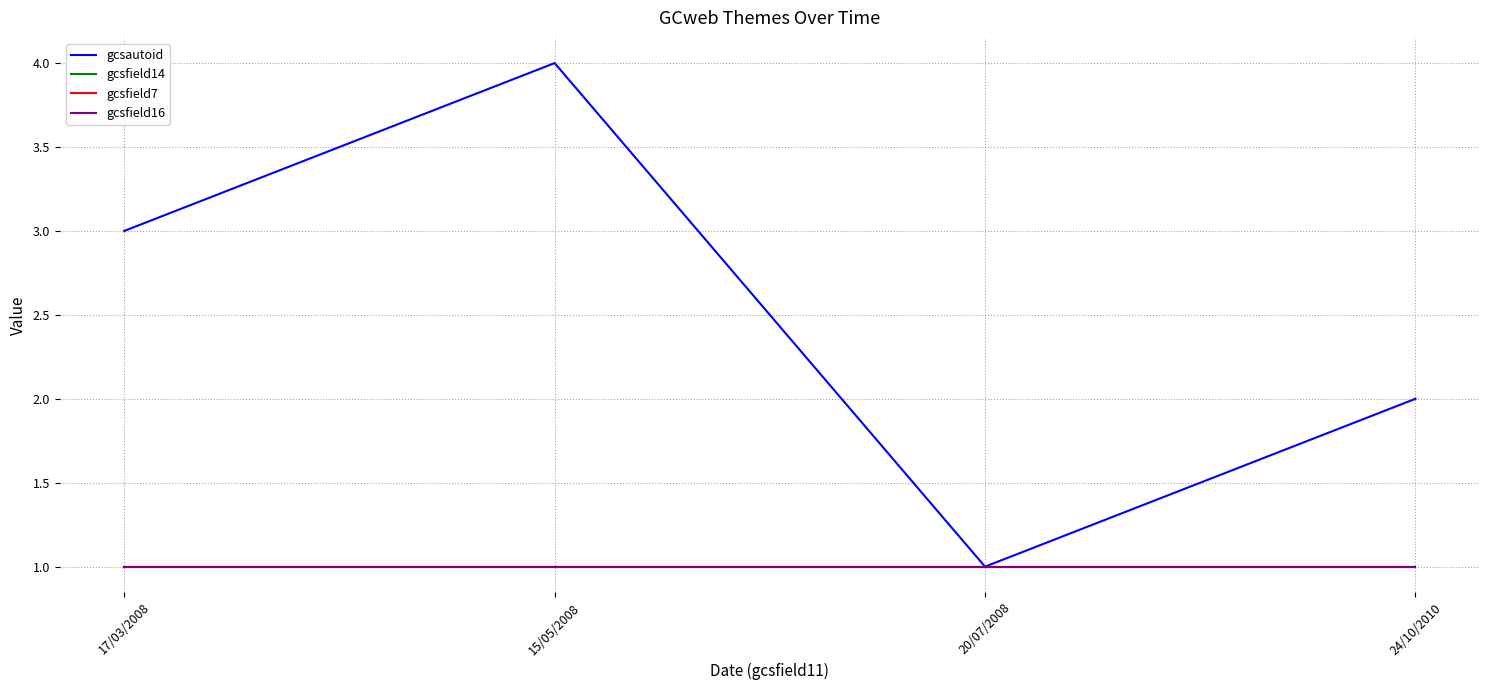

True or false: gcsfield14 and gcsfield16 cross at least once.

False